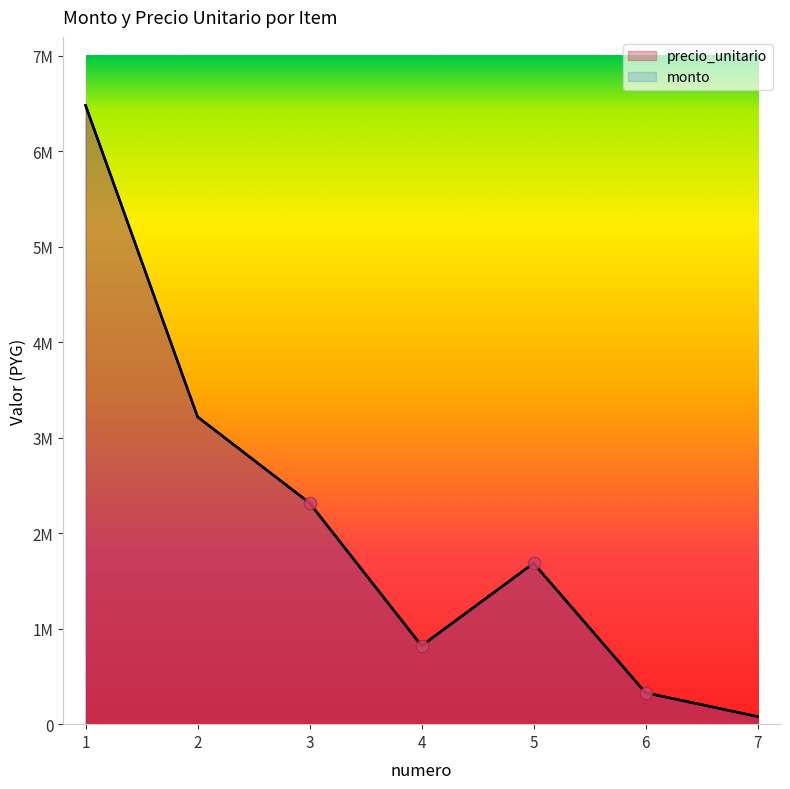

Is the value of precio_unitario at 1 greater than the value of monto at 6?

Yes